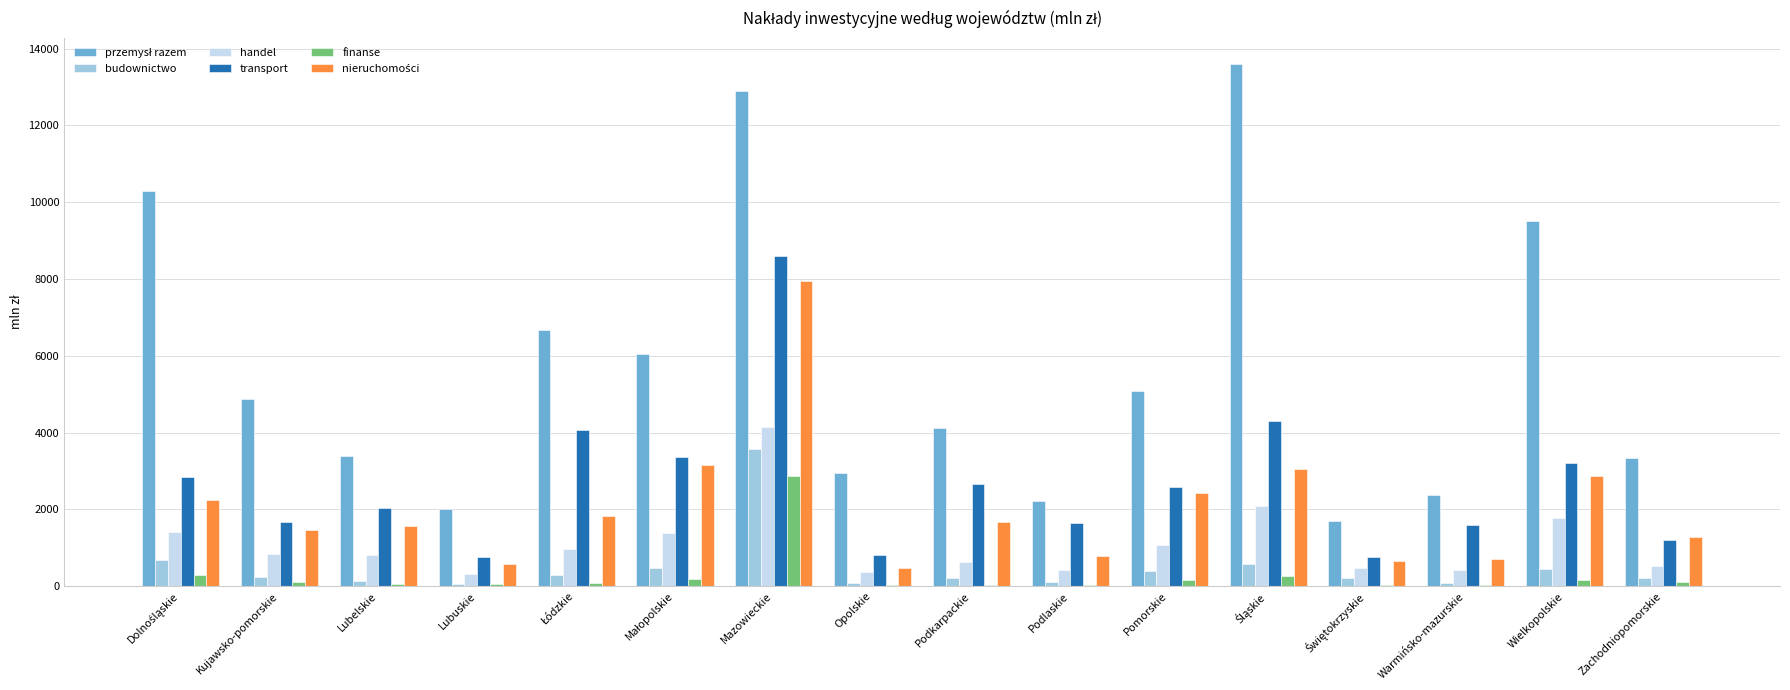

The finanse series shows 2875.7 at Mazowieckie. True or false?

True